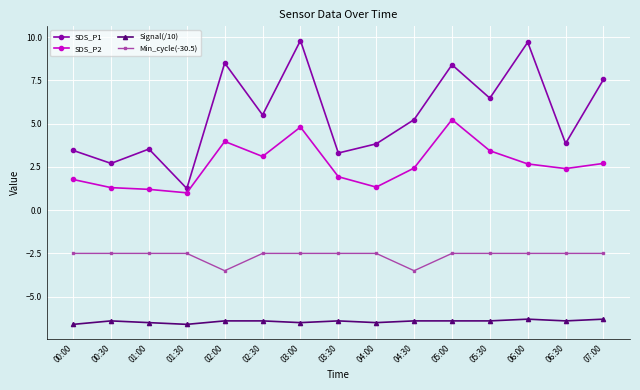

What is the label of the 6th point from the left?

02:30